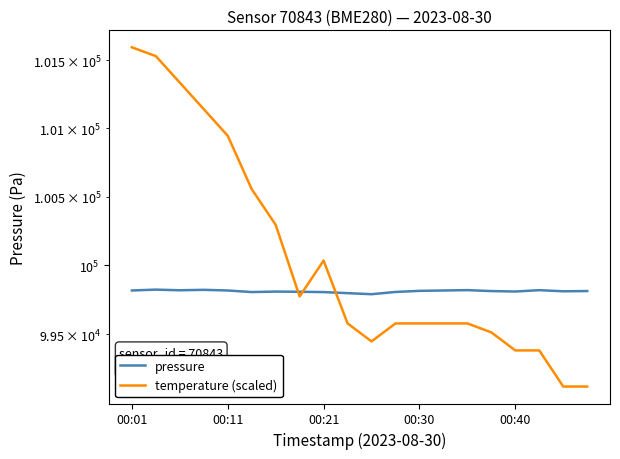

What is the minimum value for temperature (scaled)?

99125.0